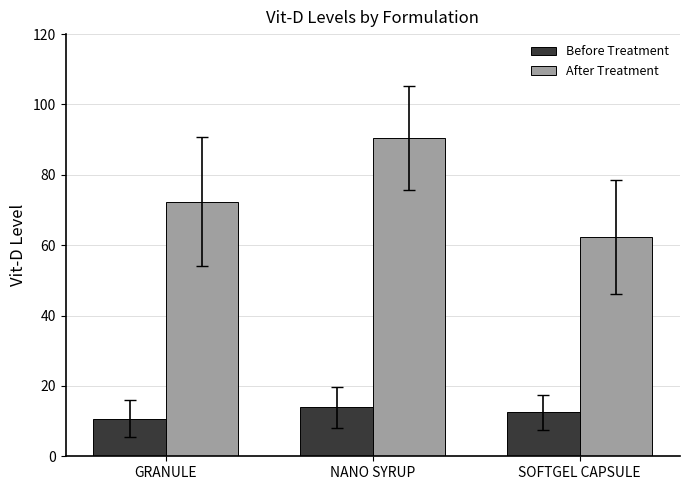

How many bars are there in each group?

2